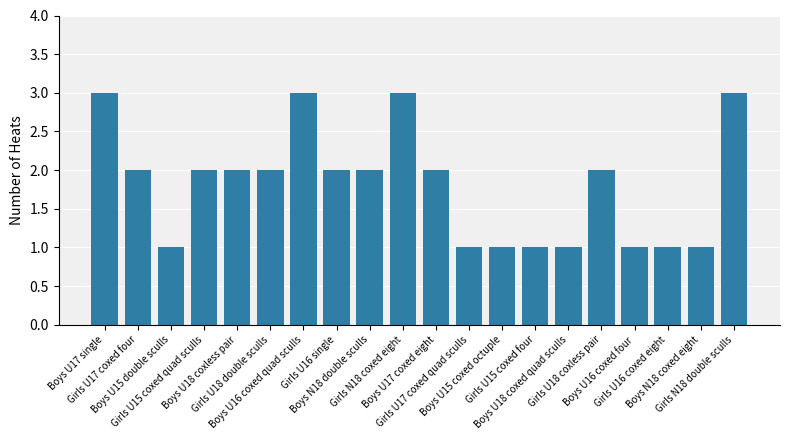

What is the difference between the maximum and second lowest values?

2